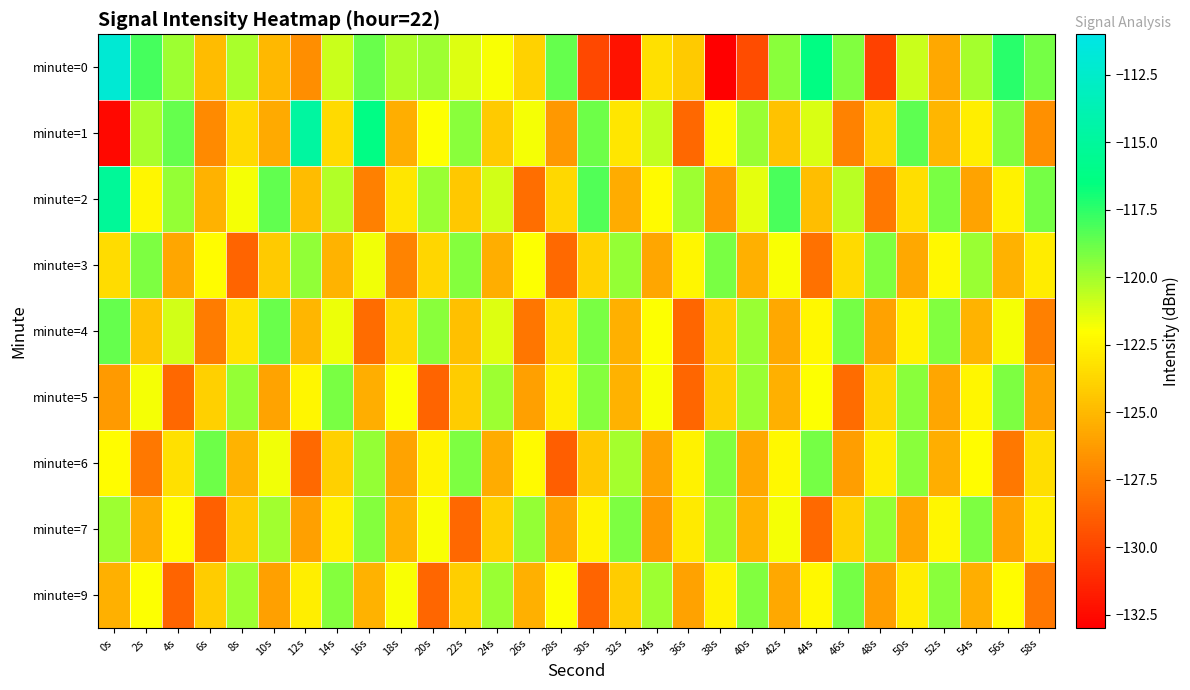

How many categories are shown in the chart?

30